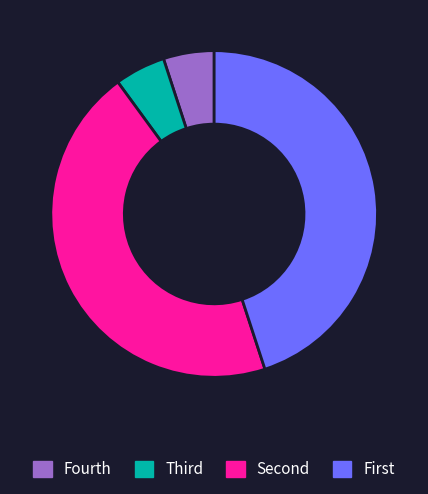

Does Fourth account for over 50% of the chart?

No